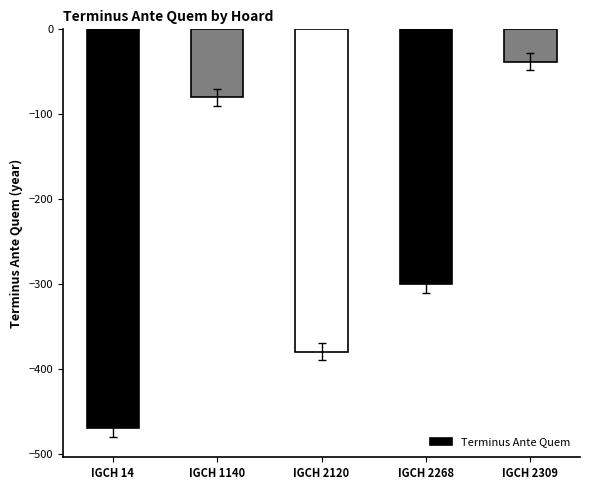

The chart shows a value of -754 at IGCH 14. True or false?

False